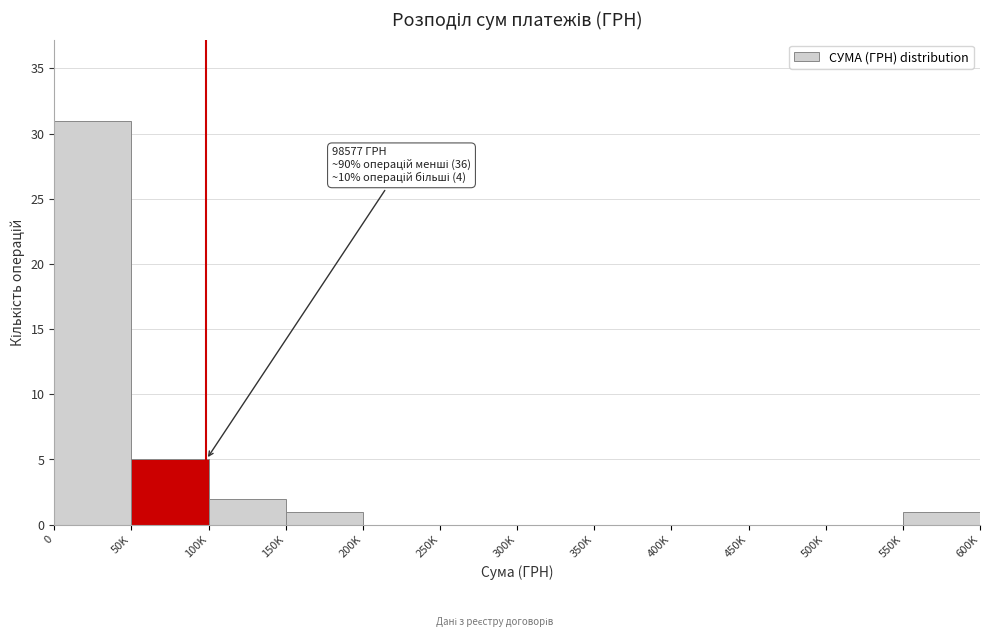

Reading left to right, transcribe all the data shown in this chart.

0=31	50K=5	100K=2	150K=1	200K=0	250K=0	300K=0	350K=0	400K=0	450K=0	500K=0	550K=1